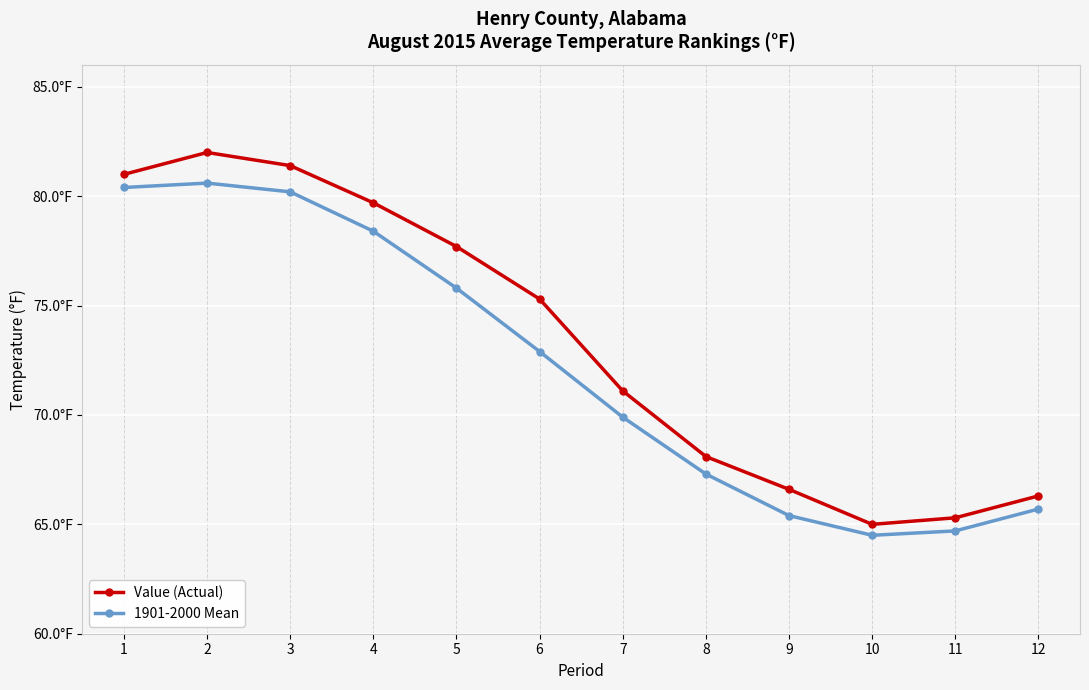

What is the minimum value for Value (Actual)?

65.0